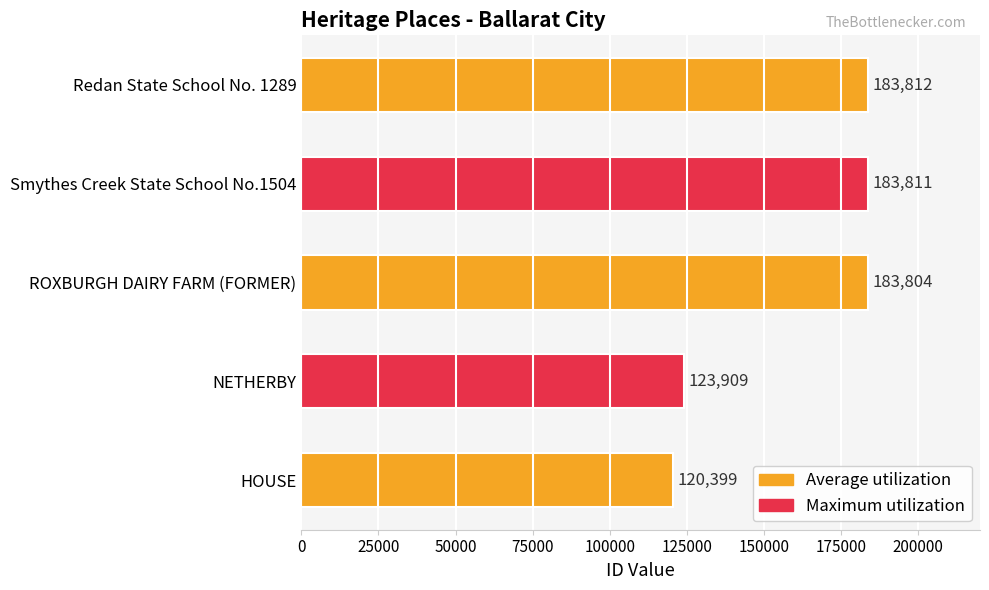

Read the value at Redan State School No. 1289, to the nearest 100.

183800